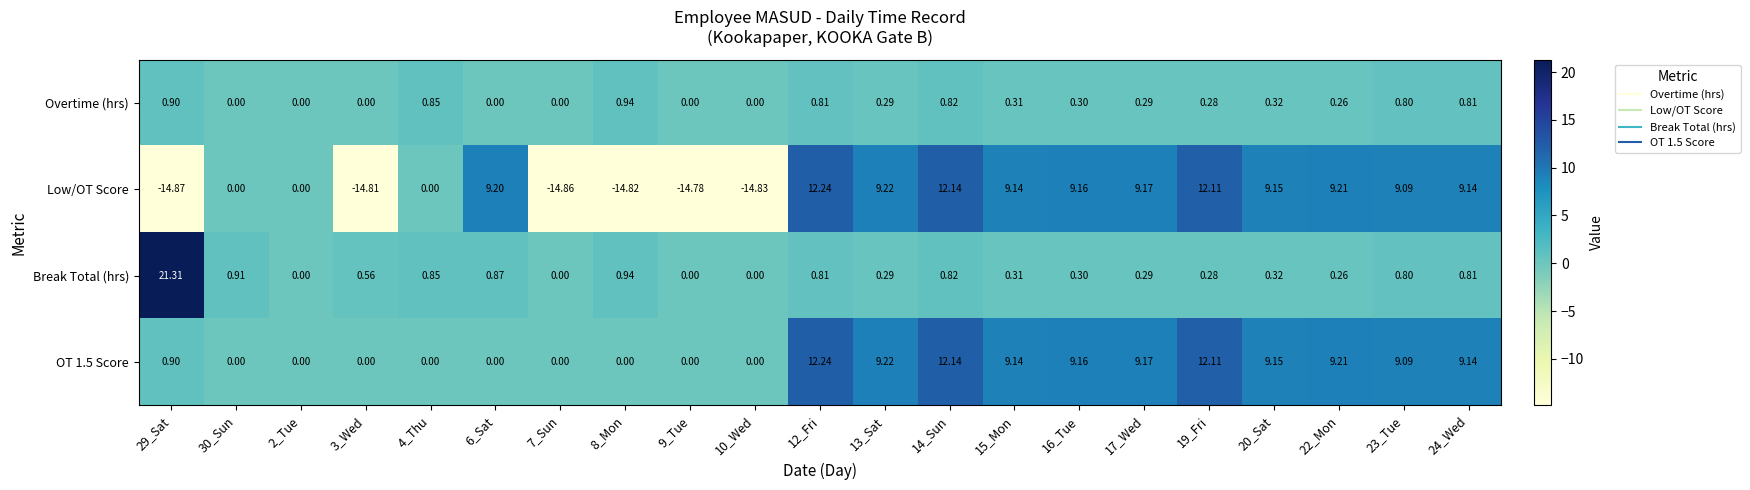

Is the value of Low/OT Score at 2_Tue greater than the value of OT 1.5 Score at 19_Fri?

No